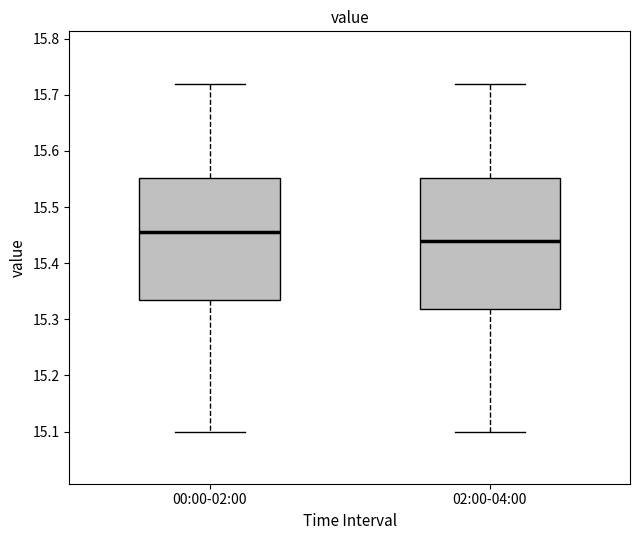

Reading left to right, read every box against the y-axis: the position of its median line, the range the box covers, and the ends of its whiskers. The values are not printed on the chart, so give them approximately, as read against the axis.

00:00-02:00: median 15.46, box 15.34 to 15.55, whiskers 15.10 to 15.72
02:00-04:00: median 15.44, box 15.32 to 15.55, whiskers 15.10 to 15.72